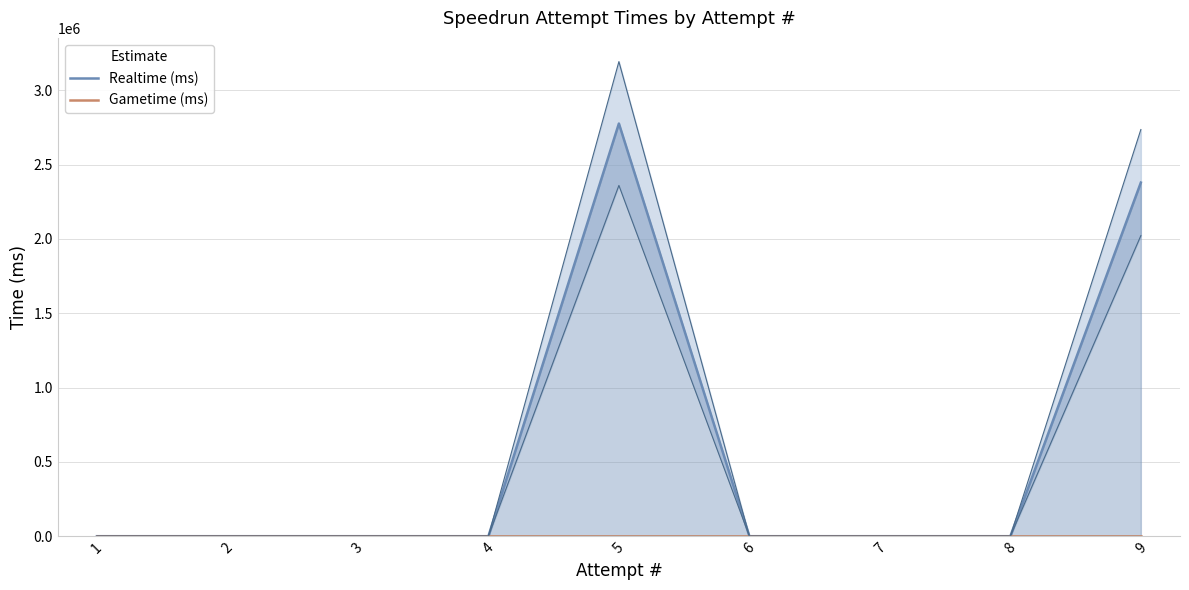

True or false: Gametime (ms) has more than 2 interior local peaks.

False